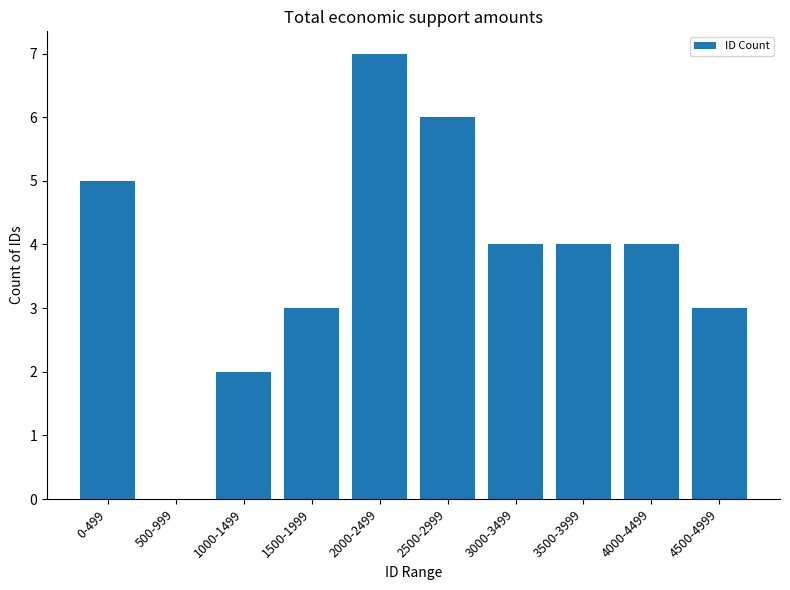

How many positive values are there?

9